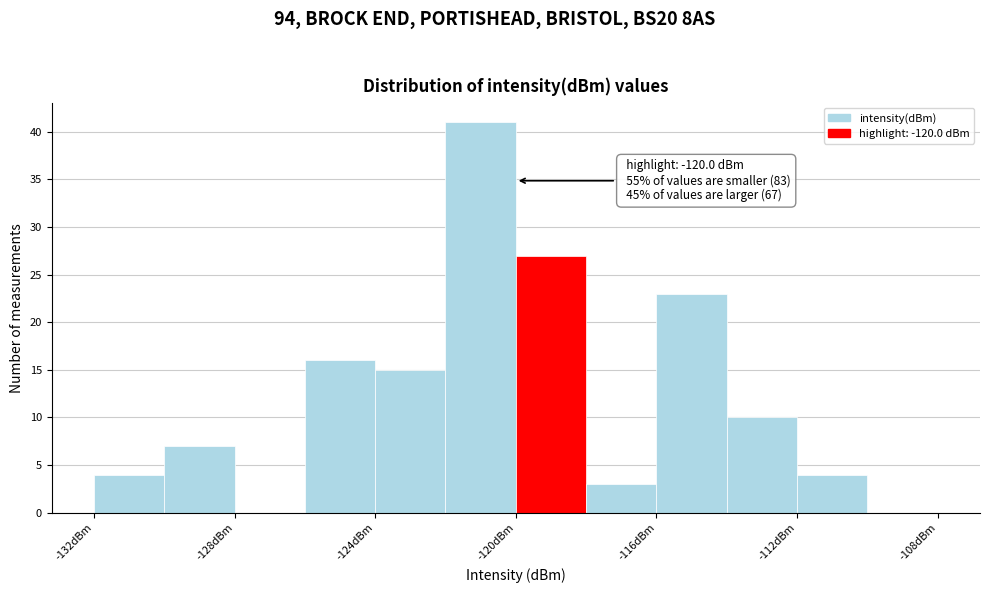

Which range on the x-axis has the tallest bar?

-122 to -120